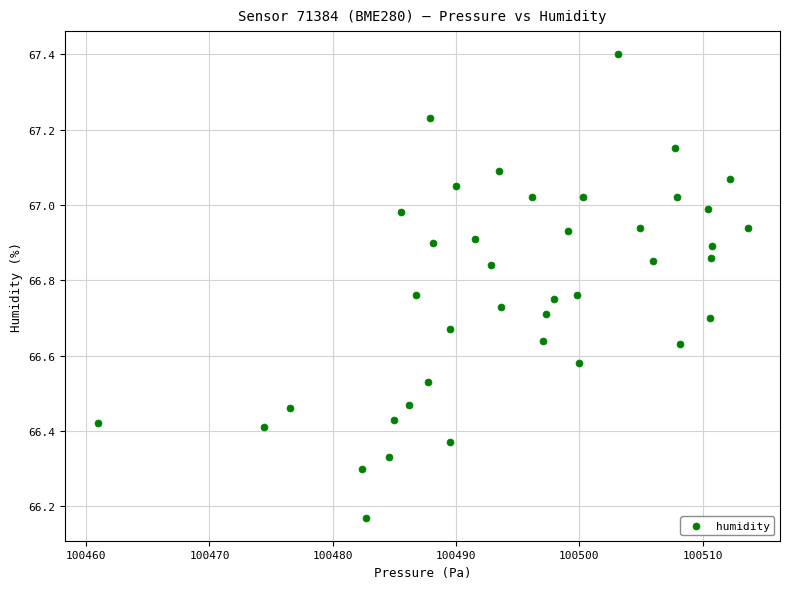

What is the range of Y values (max minus min)?

1.2